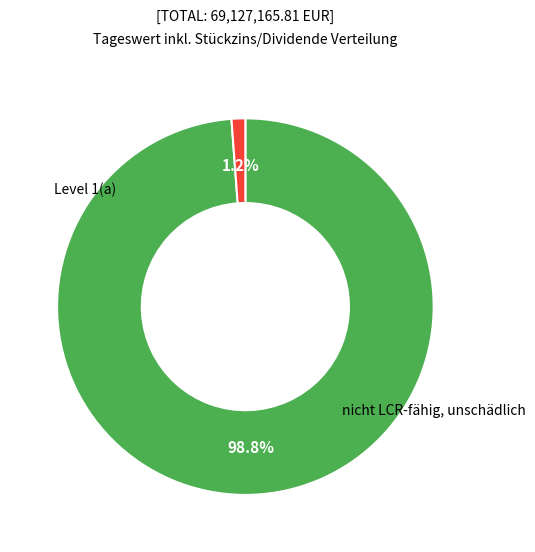

How many segments does this pie chart have?

2